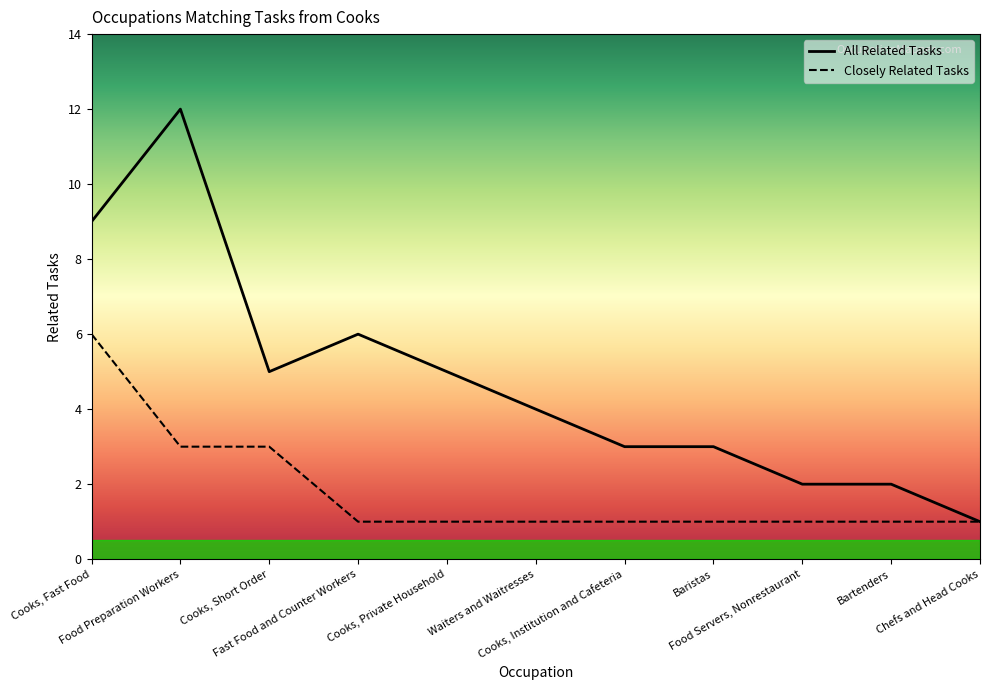

Reading left to right, transcribe all the data shown in this chart.

Cooks, Fast Food=9	Food Preparation Workers=12	Cooks, Short Order=5	Fast Food and Counter Workers=6	Cooks, Private Household=5	Waiters and Waitresses=4	Cooks, Institution and Cafeteria=3	Baristas=3	Food Servers, Nonrestaurant=2	Bartenders=2	Chefs and Head Cooks=1